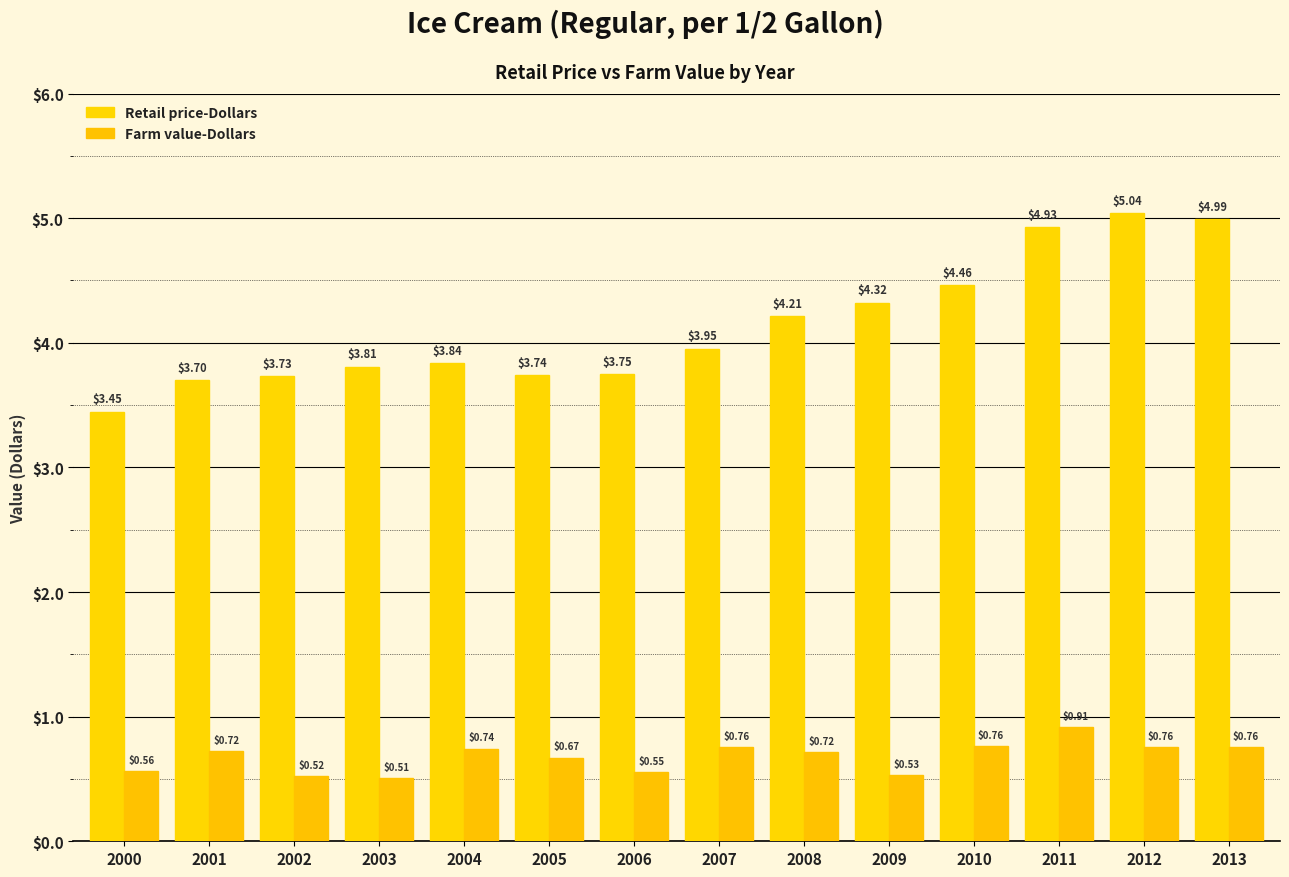

What is the value of the Farm value-Dollars bar at the 12th from the left?

0.9